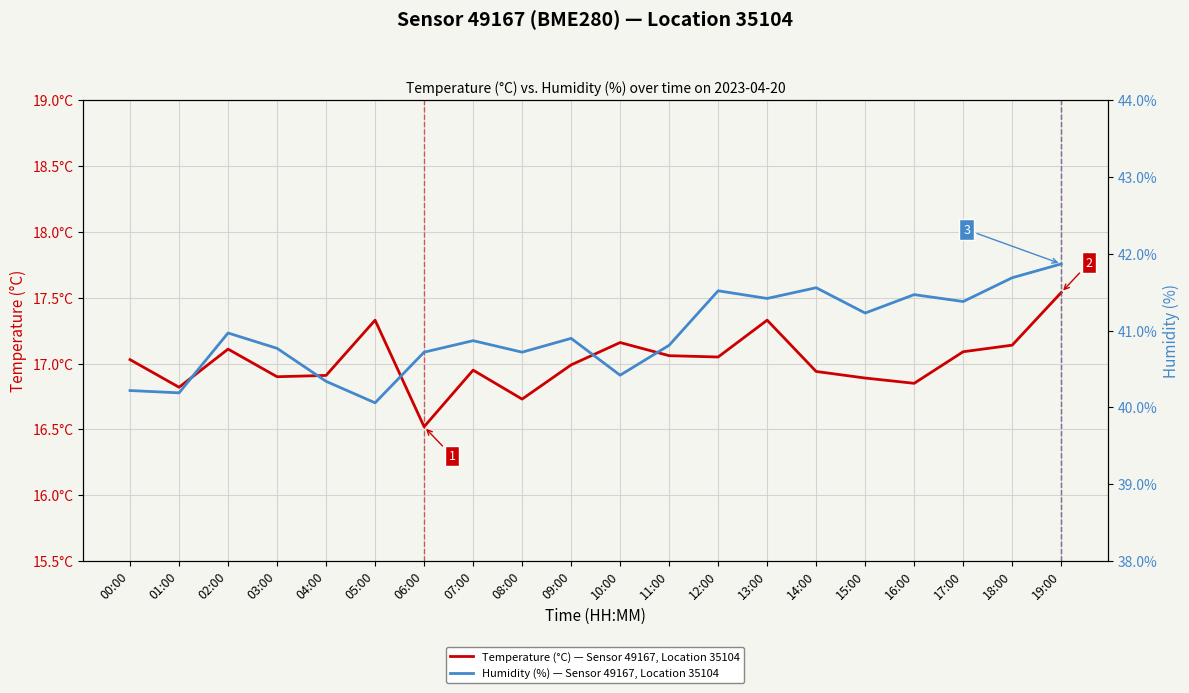

True or false: Humidity (%) — Sensor 49167, Location 35104 and Temperature (°C) — Sensor 49167, Location 35104 cross at least once.

False